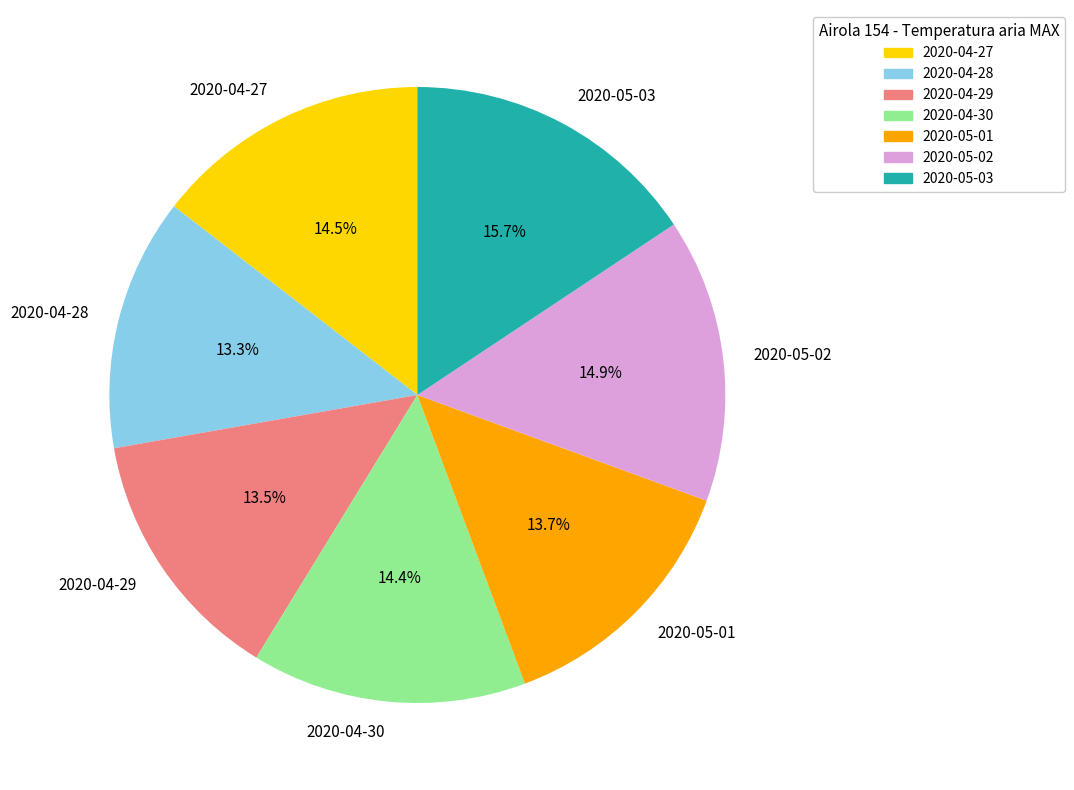

Is there a majority slice in this chart?

No